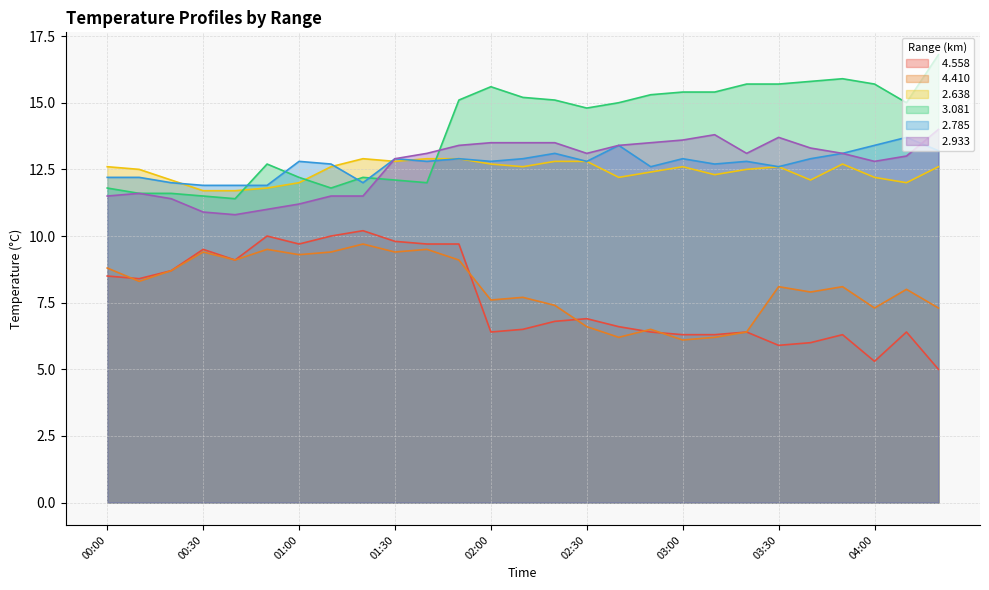

How many lines are shown in the chart?

6